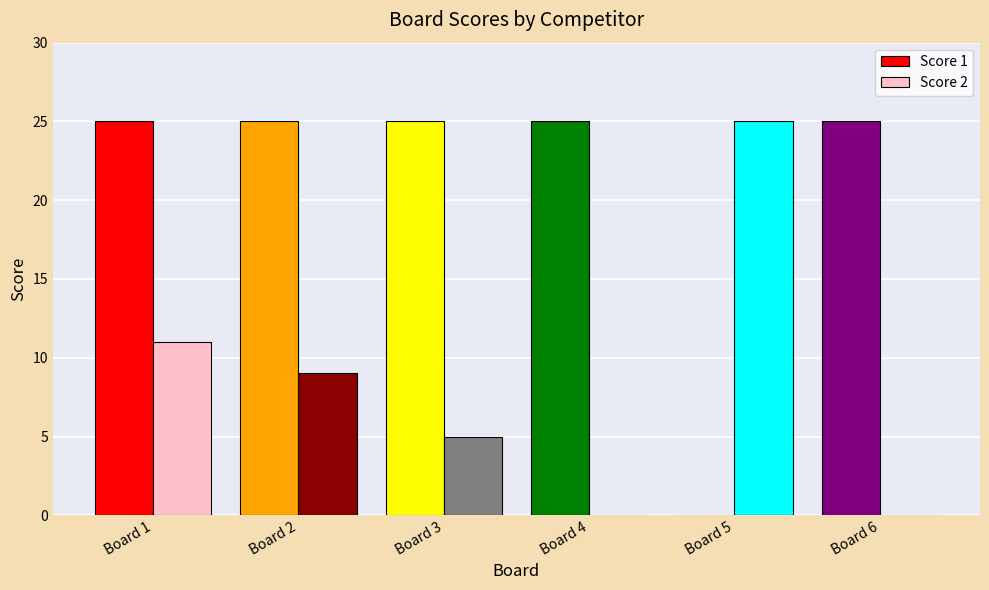

Where is Score 1 nearest to the value 12?

Board 5